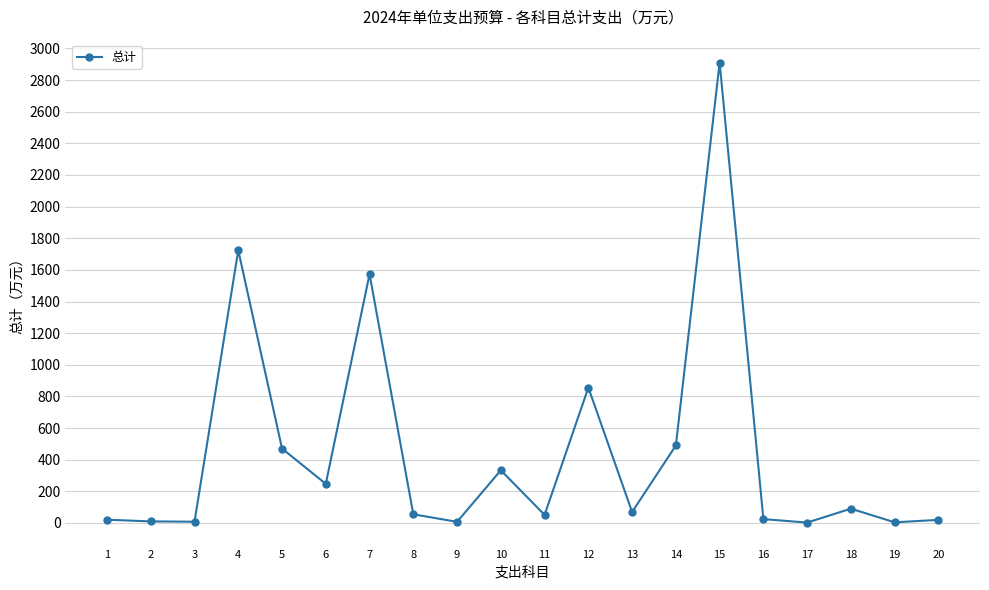

What is the value of the 14th point from the left?

489.5